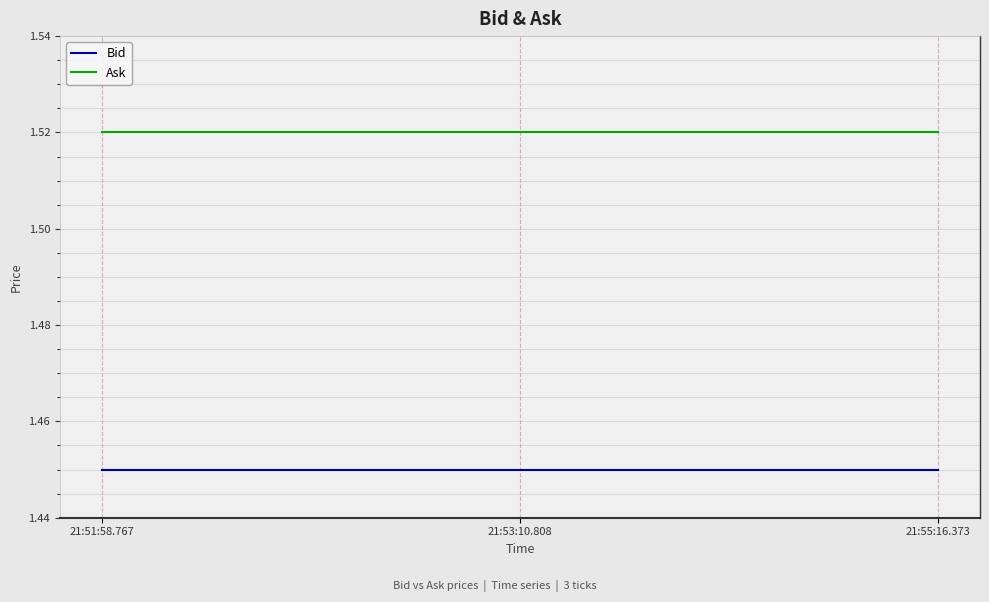

What is the total value across all series at 21:53:10.808?

3.0